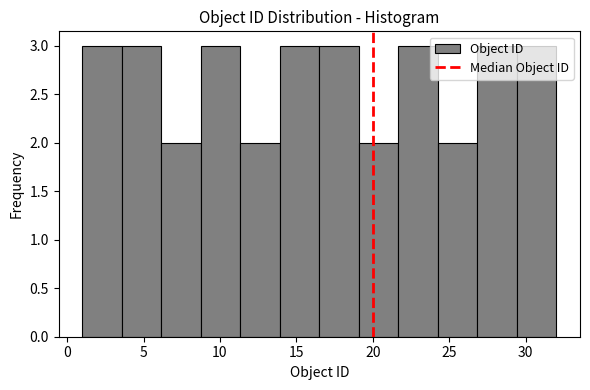

How tall is the bar that spans 9.0 to 11.5 on the x-axis? Neither the bar edges nor the heights are printed on the chart, so give them approximately, as read against the axes.

3